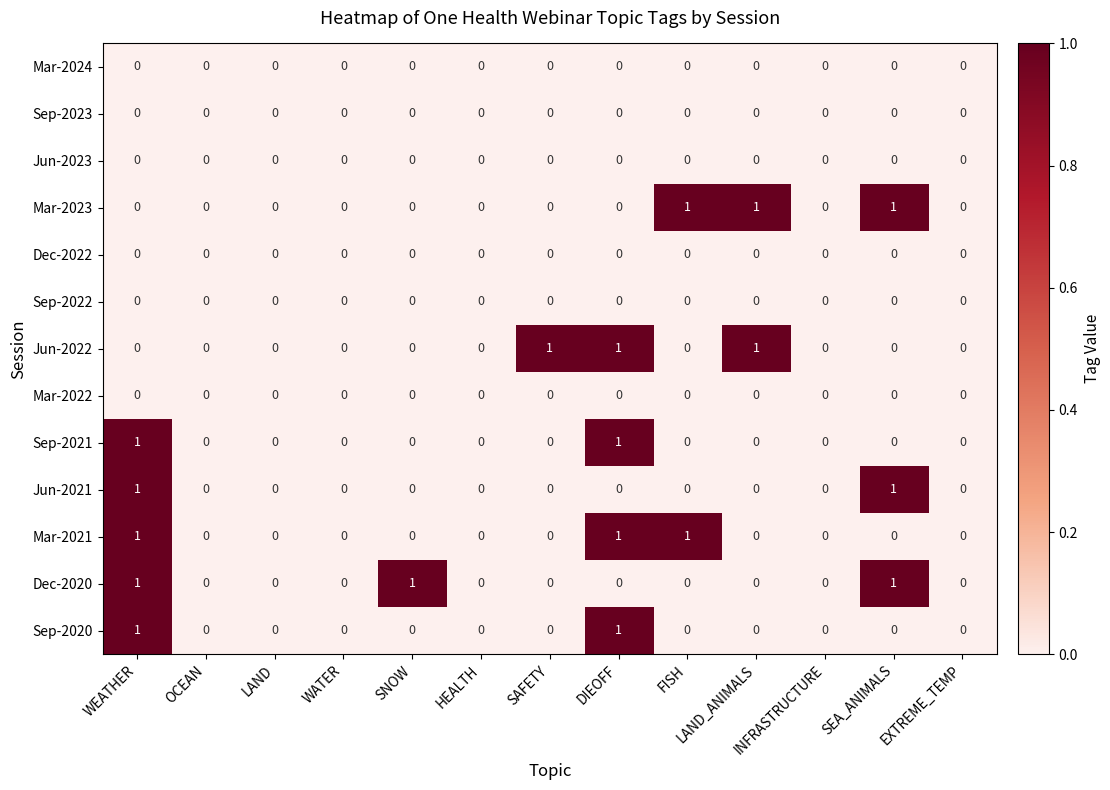

At which category is the sum across all series the highest?

WEATHER